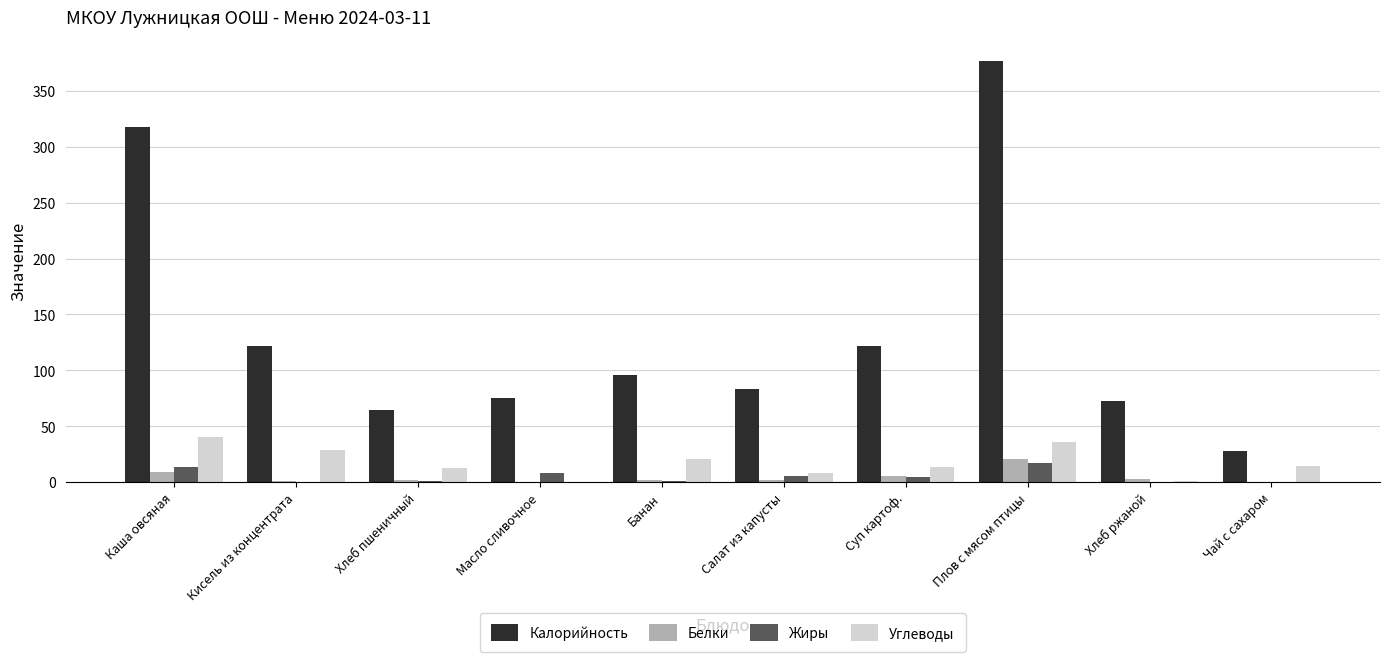

Which series changed the most between Кисель из концентрата and Хлеб пшеничный?

Калорийность